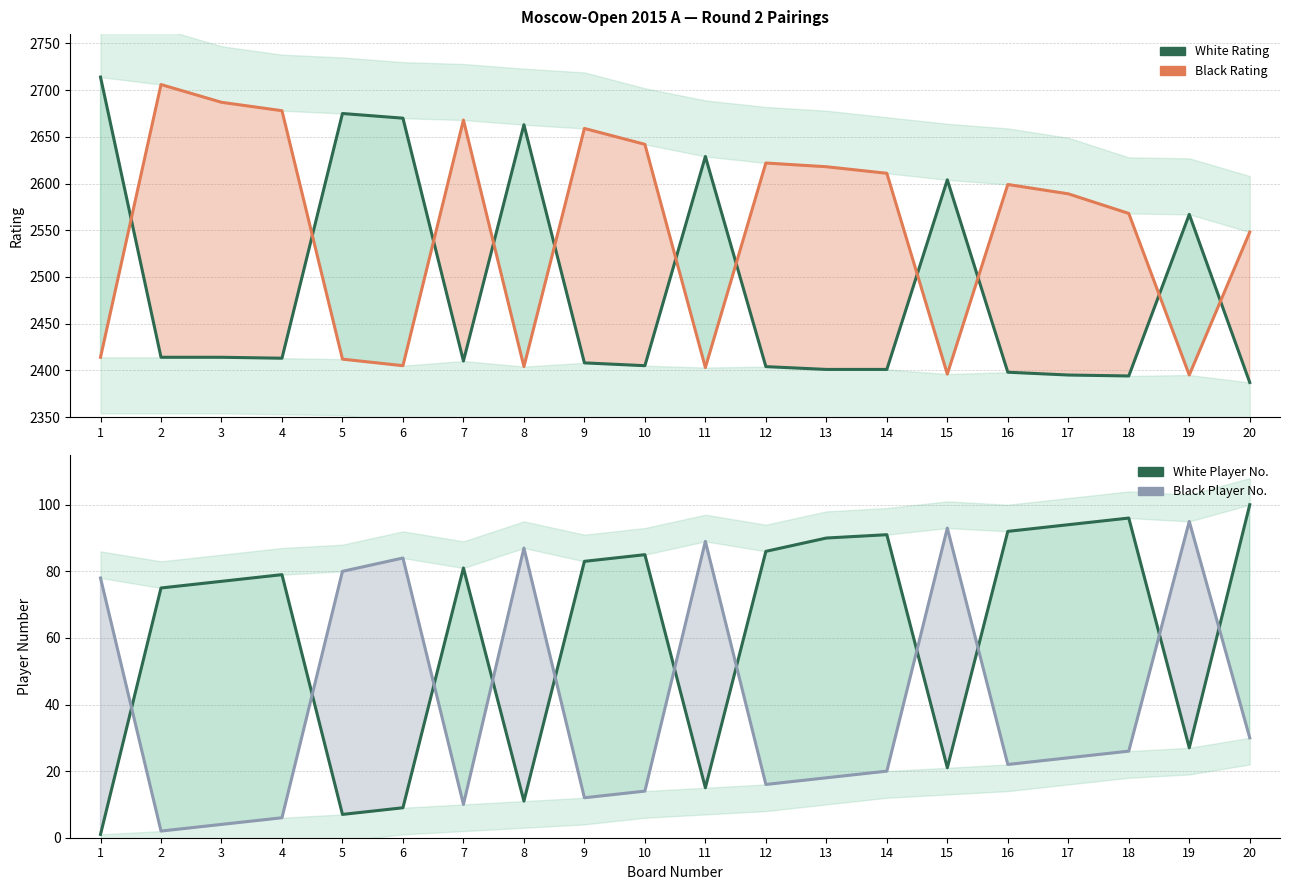

Reading left to right, list all the values displayed in this chart.

White Rating: 1=2714	2=2414	3=2414	4=2413	5=2675	6=2670	7=2410	8=2663	9=2408	10=2405	11=2629	12=2404	13=2401	14=2401	15=2604	16=2398	17=2395	18=2394	19=2567	20=2387
Black Rating: 1=2414	2=2706	3=2687	4=2678	5=2412	6=2405	7=2668	8=2404	9=2659	10=2642	11=2403	12=2622	13=2618	14=2611	15=2396	16=2599	17=2589	18=2568	19=2395	20=2548
White Player No.: 1=1	2=75	3=77	4=79	5=7	6=9	7=81	8=11	9=83	10=85	11=15	12=86	13=90	14=91	15=21	16=92	17=94	18=96	19=27	20=100
Black Player No.: 1=78	2=2	3=4	4=6	5=80	6=84	7=10	8=87	9=12	10=14	11=89	12=16	13=18	14=20	15=93	16=22	17=24	18=26	19=95	20=30